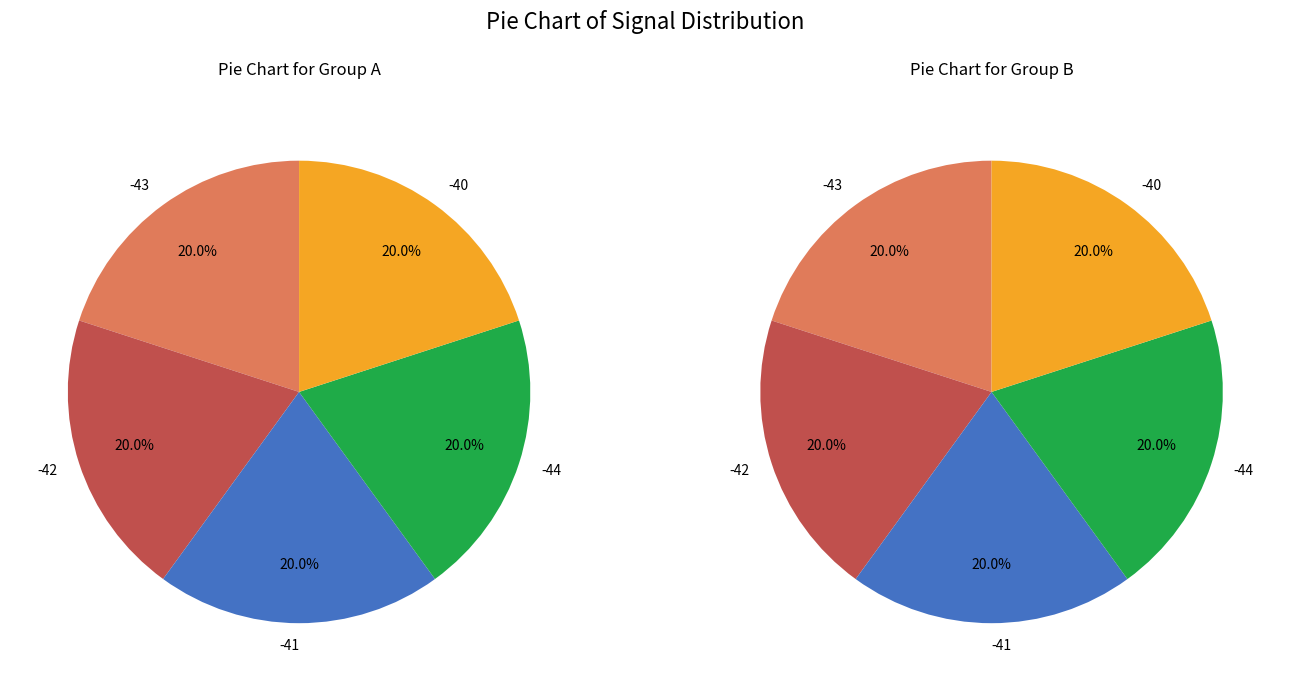

Combined, do -43 and -41 account for over 50%?

No